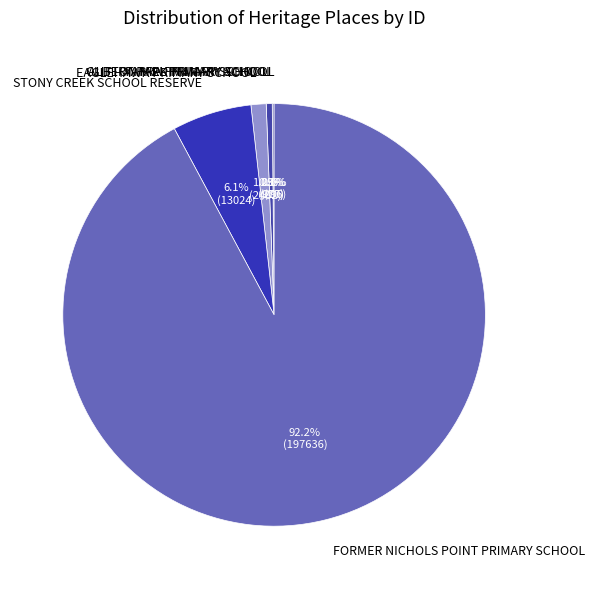

Which has a higher value, YARRA PRIMARY SCHOOL or EAGLEHAWK PRIMARY SCHOOL?

EAGLEHAWK PRIMARY SCHOOL